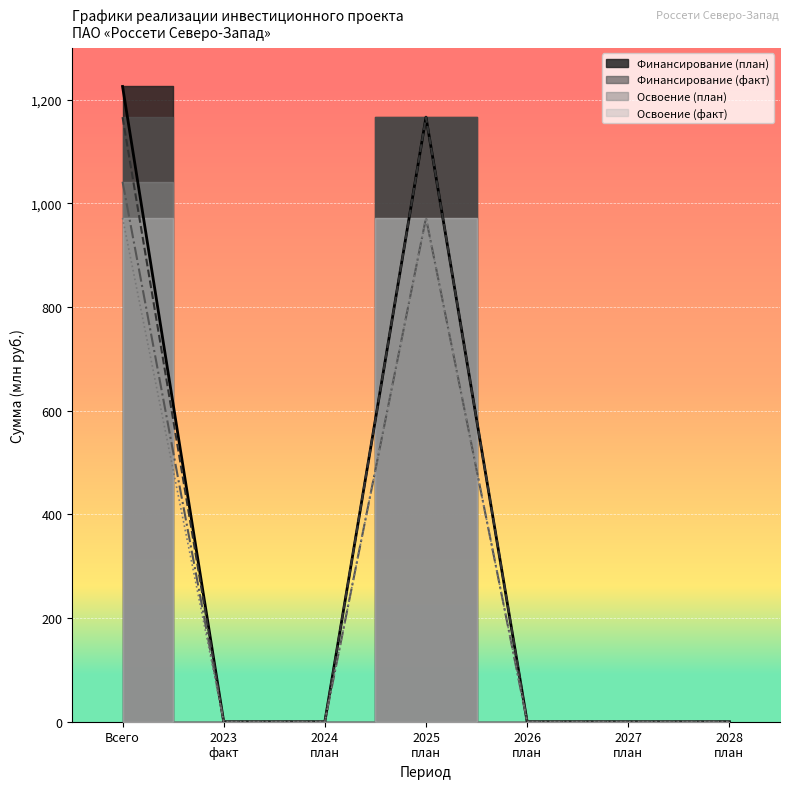

True or false: Освоение (факт) and Финансирование (факт) intersect in this chart.

False